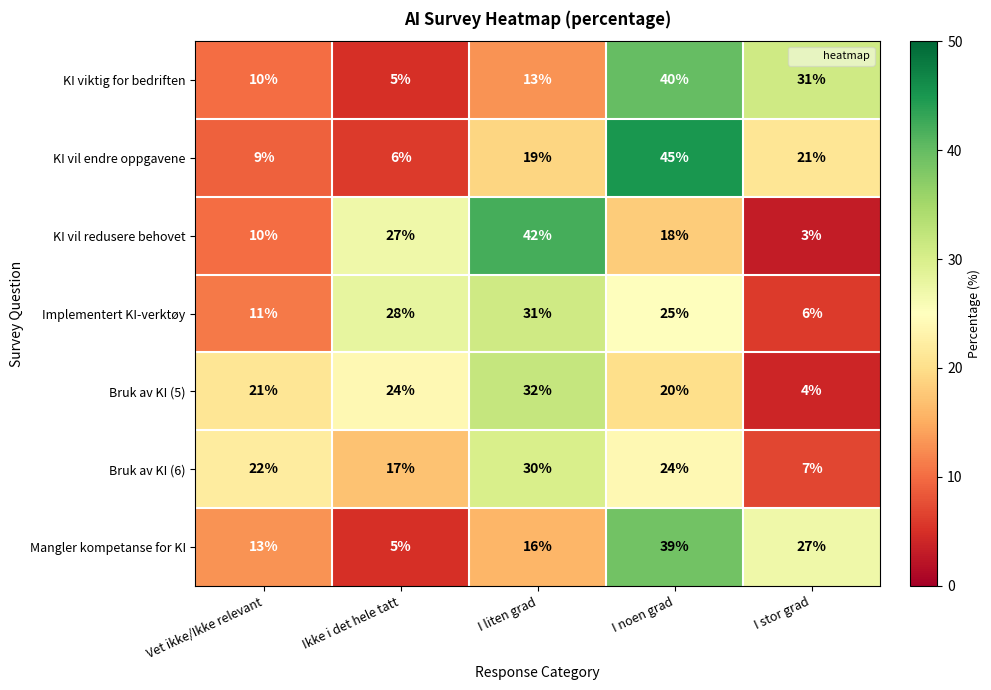

Rank the series by their maximum value, from lowest to highest.

Bruk av KI (6), Implementert KI-verktøy, Bruk av KI (5), Mangler kompetanse for KI, KI viktig for bedriften, KI vil redusere behovet, KI vil endre oppgavene